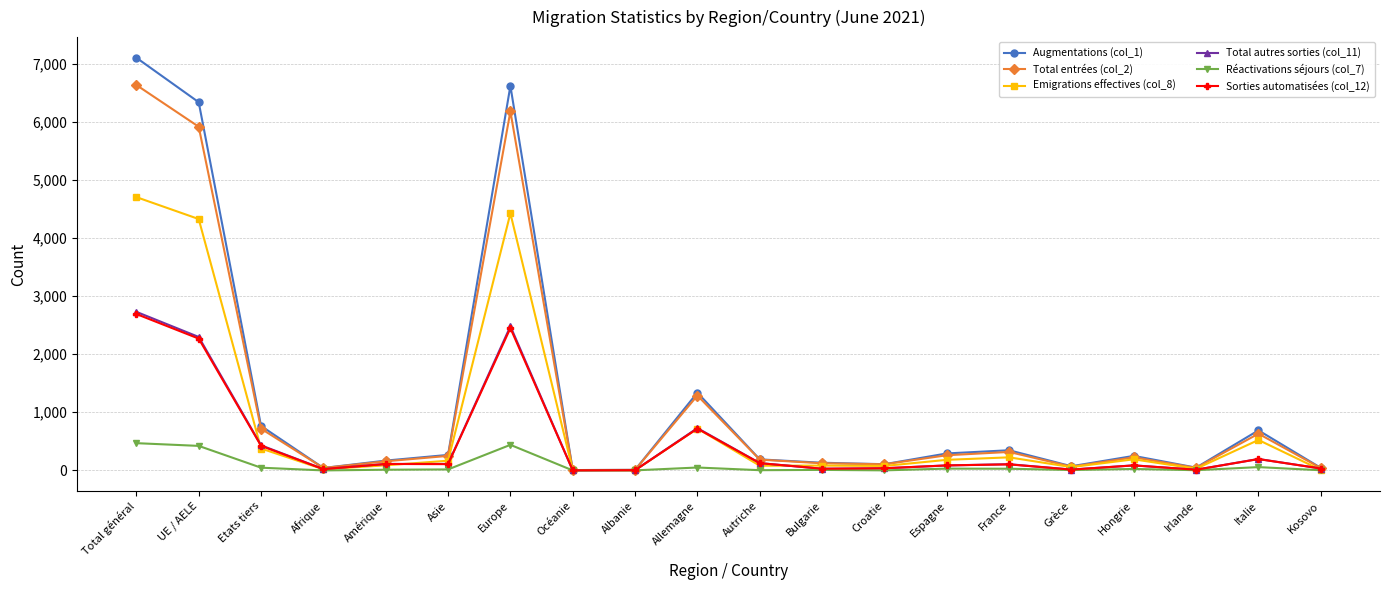

The Augmentations (col_1) series shows 6 at Océanie. True or false?

True